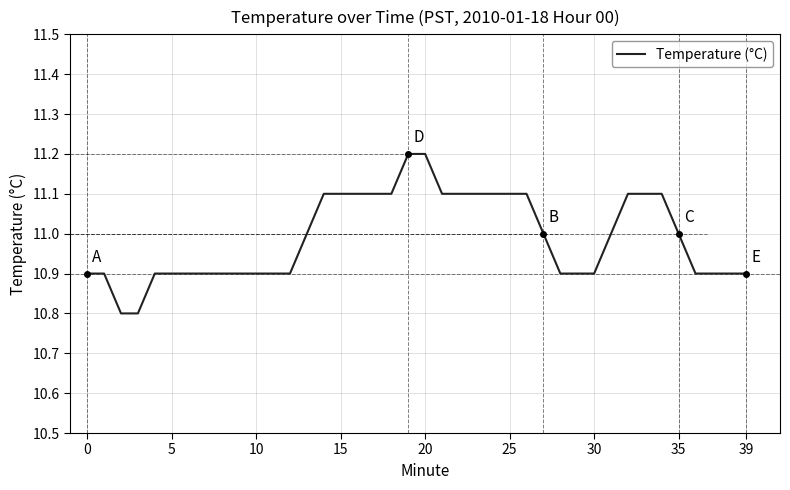

What is the difference between the maximum and minimum values?

0.4